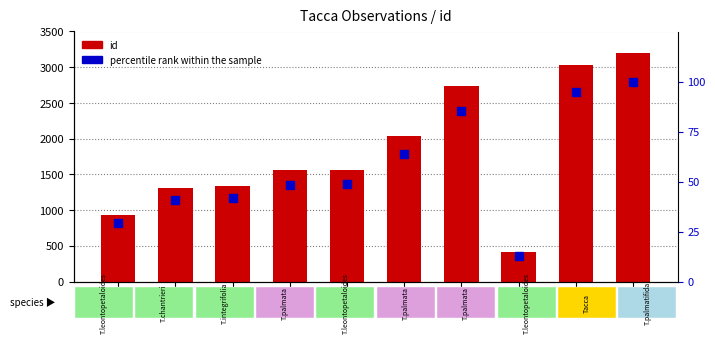

What is the total value across all series at 1557?

1605.6